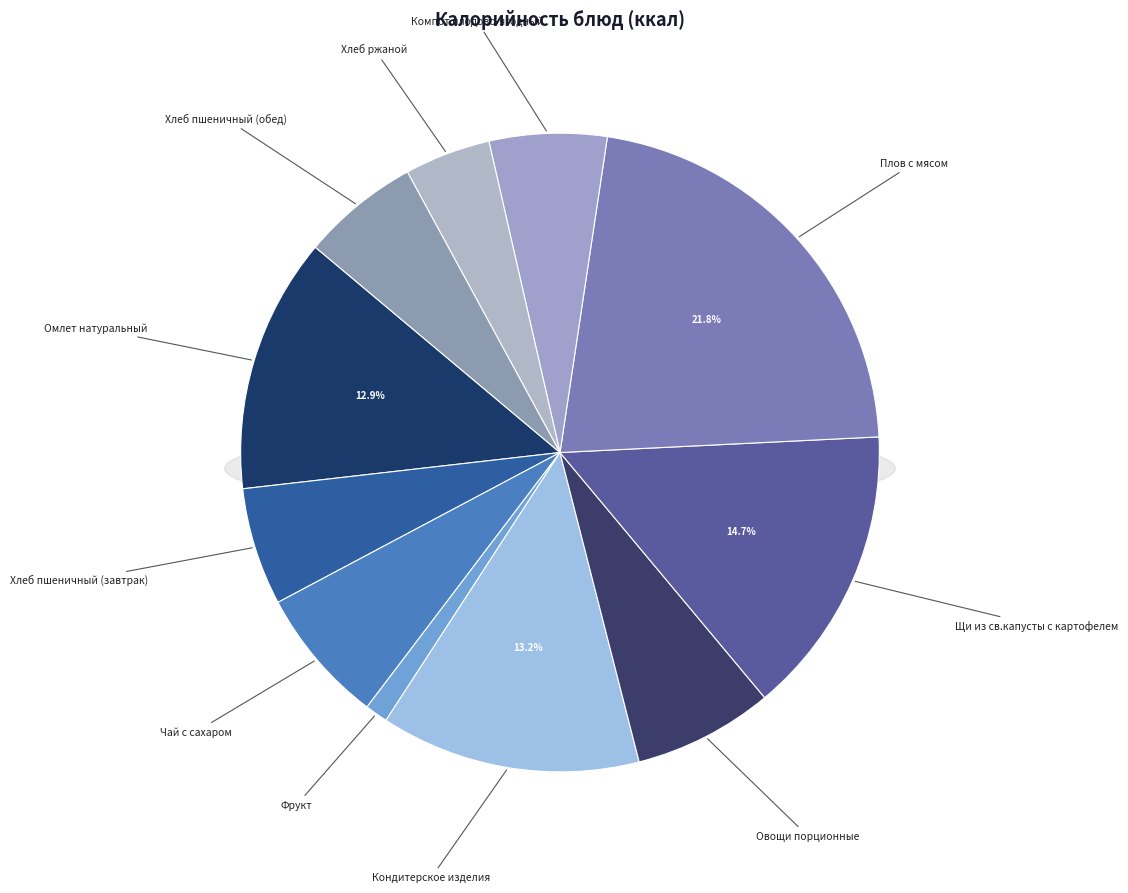

Do Овощи порционные and Чай с сахаром together represent more than half of the pie?

No